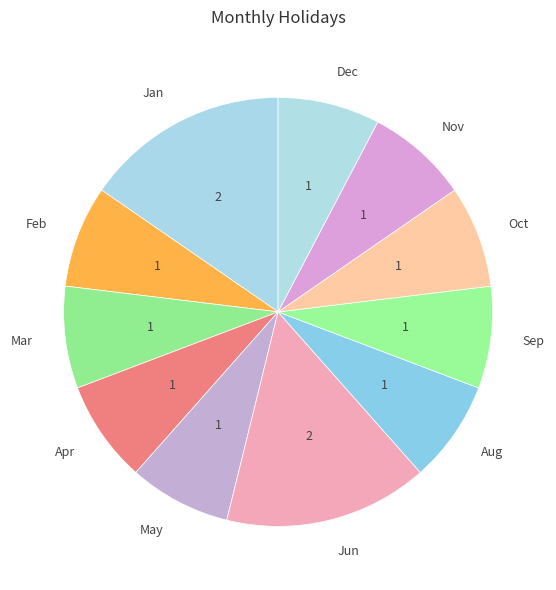

Is it true that Jan is 15% of the pie?

True